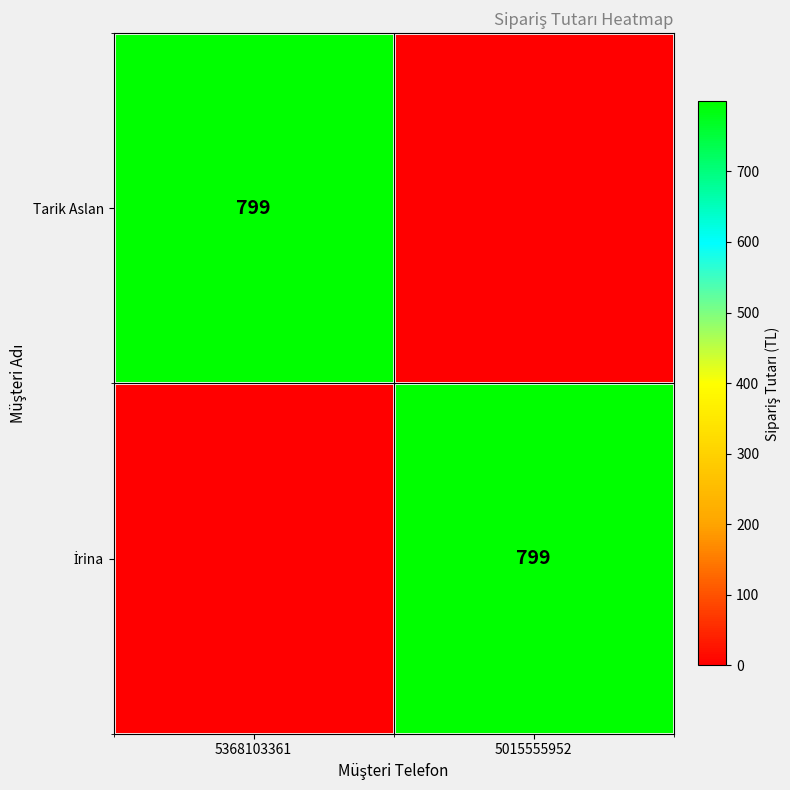

Is it true that Tarik Aslan equals 1428 at 5368103361?

False